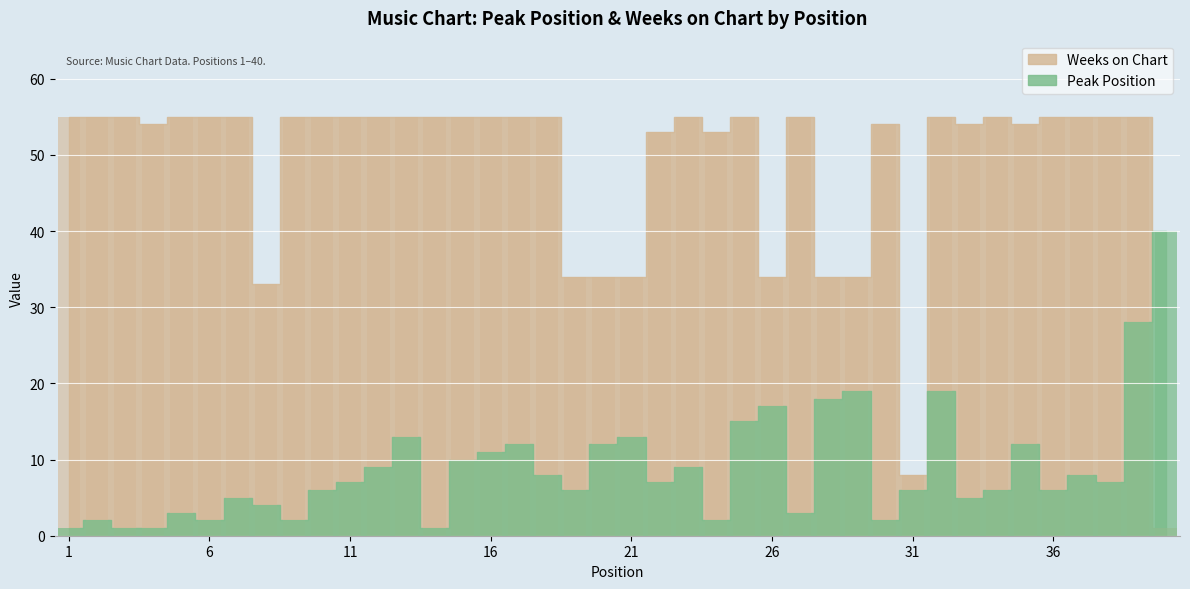

At which category is the sum across all series the highest?

39